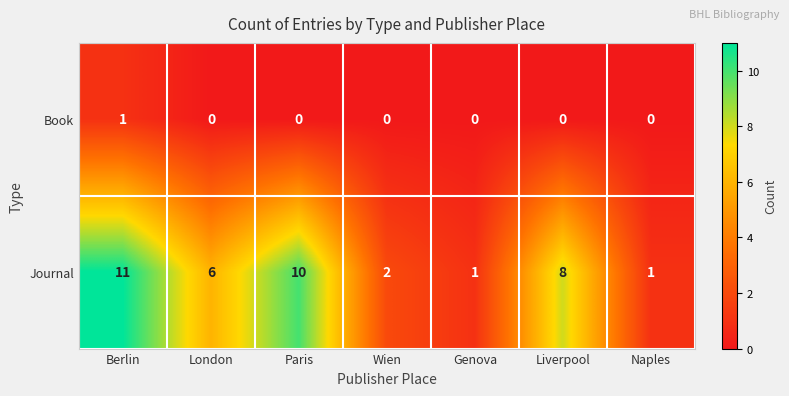

Reading right to left, what are all the values shown in this chart?

Book: 0	0	0	0	0	0	1
Journal: 1	8	1	2	10	6	11